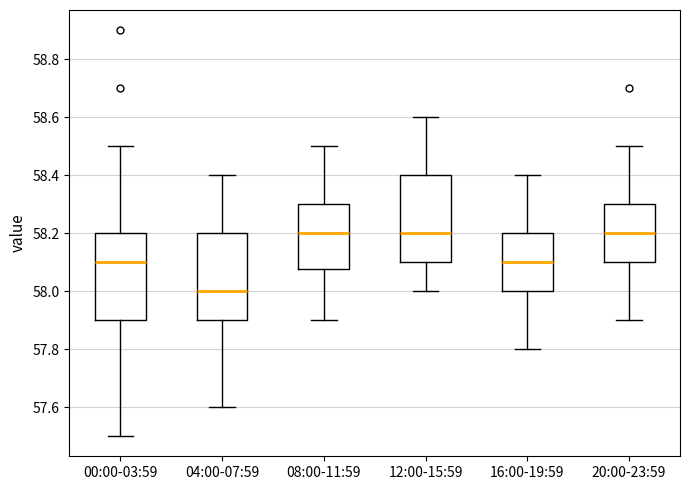

Where does the lower whisker of the box for 20:00-23:59 end on the y-axis? The values are not printed on the chart, so give them approximately, as read against the axis.

57.90